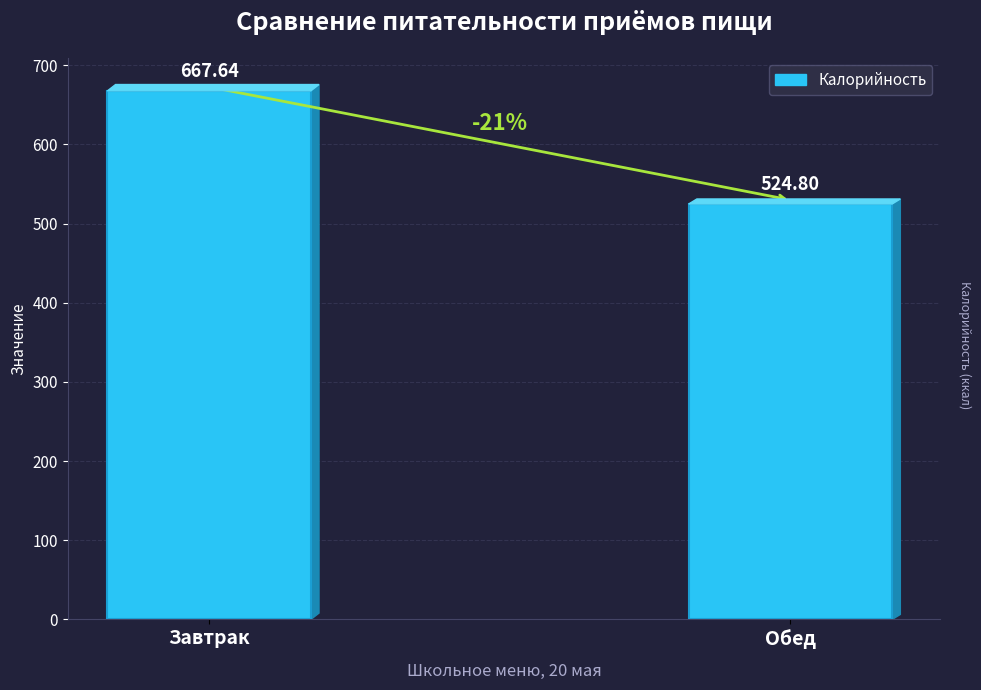

What is the change in value from Завтрак to Обед?

-142.8